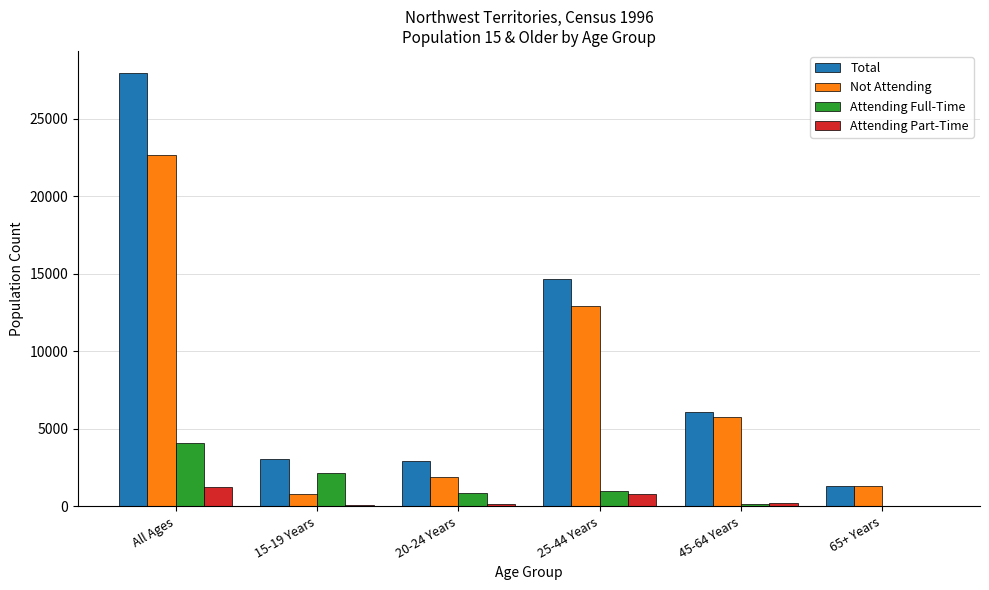

Between All Ages and 65+ Years, which series saw the biggest shift?

Total